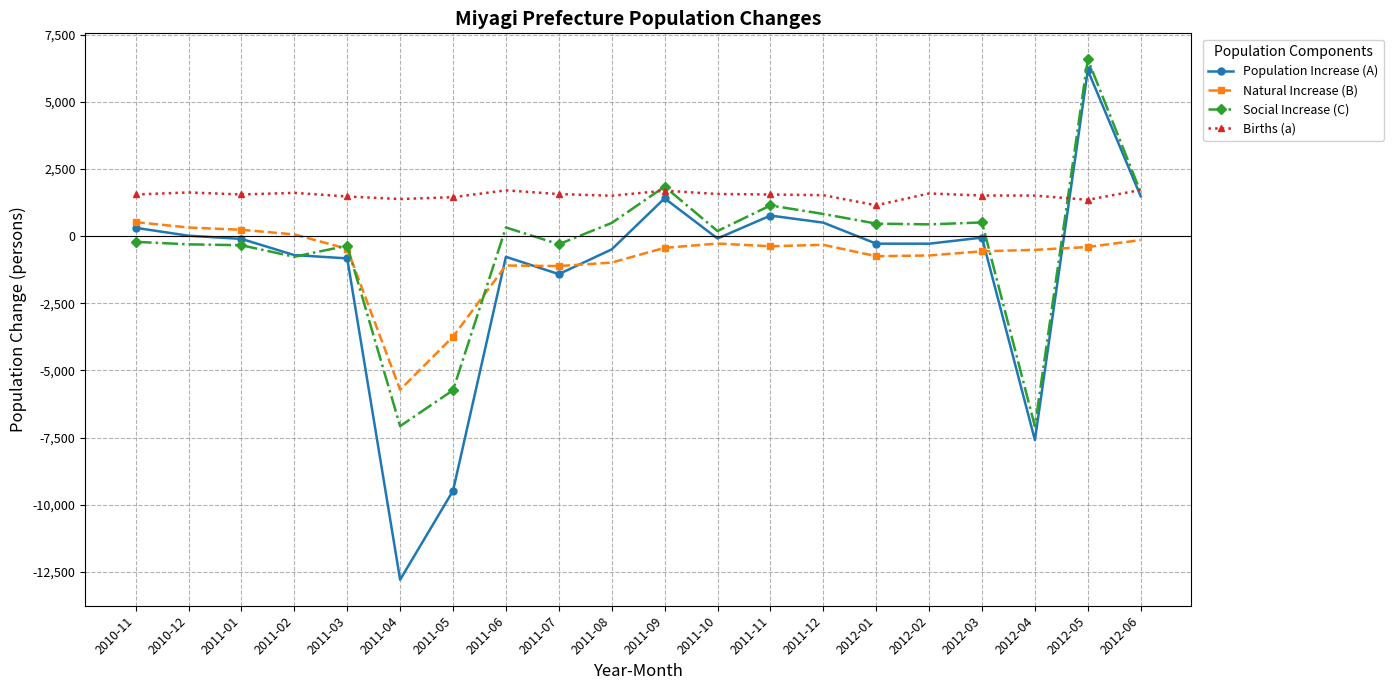

True or false: Births (a) and Social Increase (C) intersect in this chart.

True